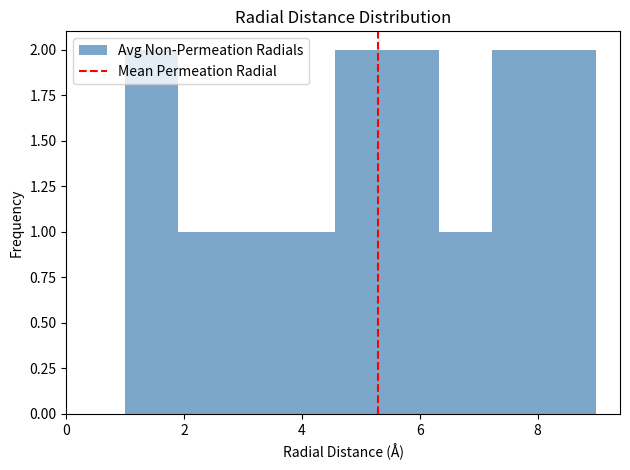

Reading left to right, list every bar in this chart as the range it spans on the x-axis followed by its height. Neither the bar edges nor the heights are printed on the chart, so give them approximately, as read against the axes.

1.0 to 1.8: 2
1.8 to 2.8: 1
2.8 to 3.6: 1
3.6 to 4.6: 1
4.6 to 5.4: 2
5.4 to 6.4: 2
6.4 to 7.2: 1
7.2 to 8.2: 2
8.2 to 9.0: 2